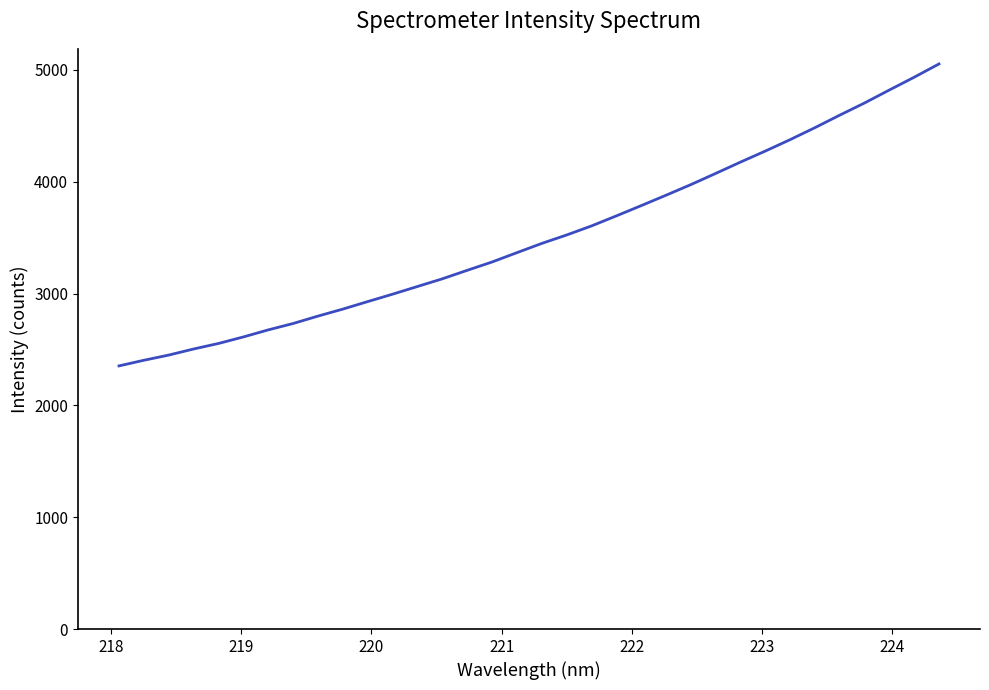

What is the smallest value displayed?

2352.9